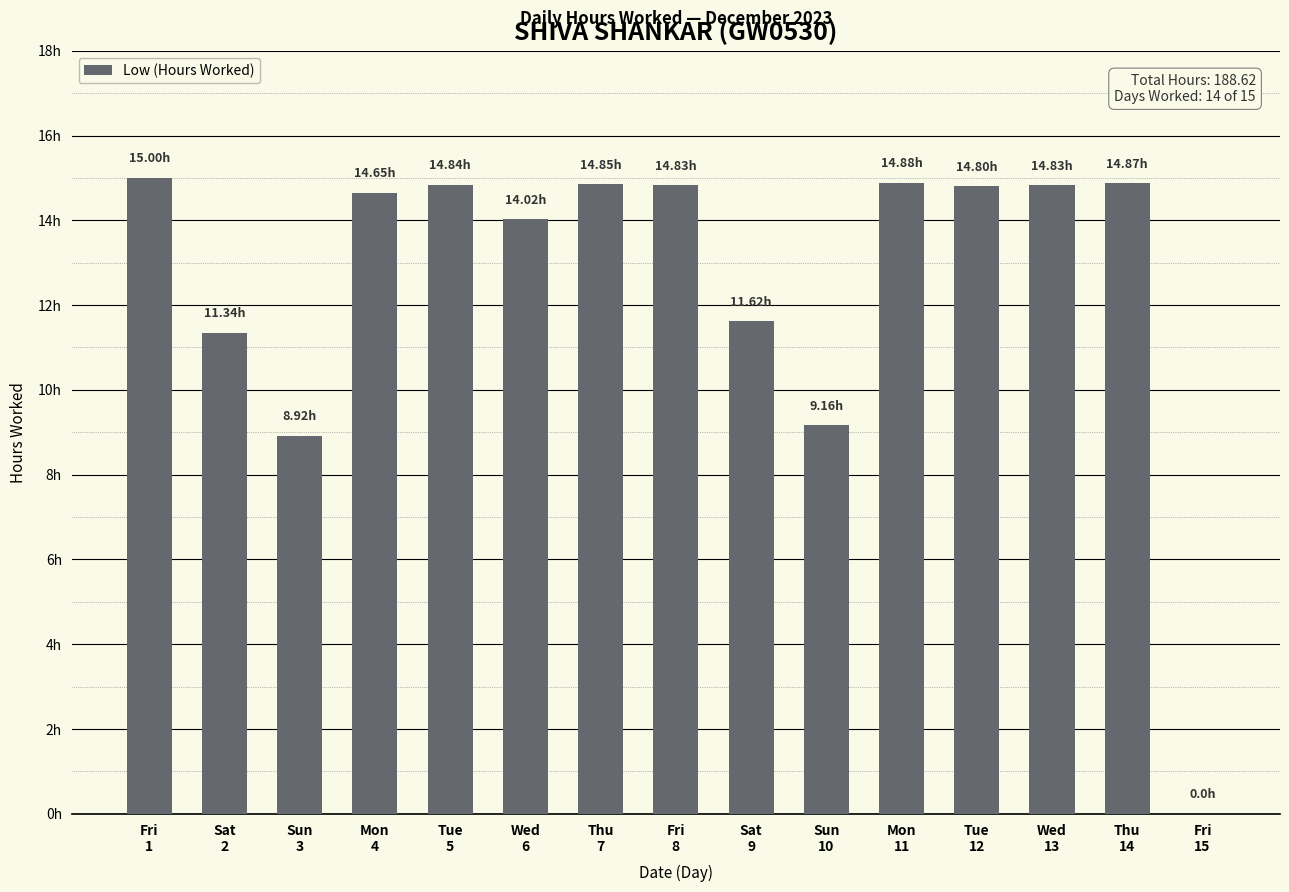

Reading left to right, transcribe all the data shown in this chart.

15.0	11.3	8.9	14.7	14.8	14.0	14.8	14.8	11.6	9.2	14.9	14.8	14.8	14.9	0.0